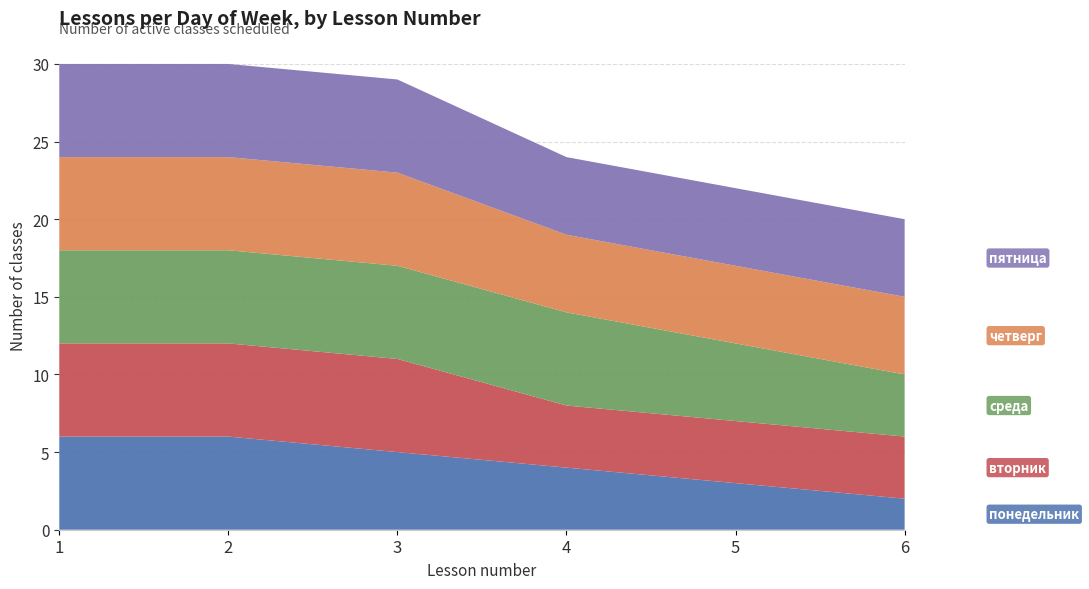

Reading right to left, what are all the values shown in this chart?

понедельник: 2	3	4	5	6	6
вторник: 4	4	4	6	6	6
среда: 4	5	6	6	6	6
четверг: 5	5	5	6	6	6
пятница: 5	5	5	6	6	6